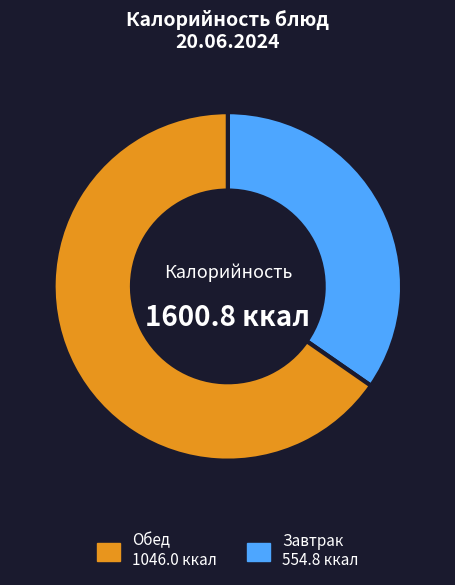

How many slices are in this pie chart?

2